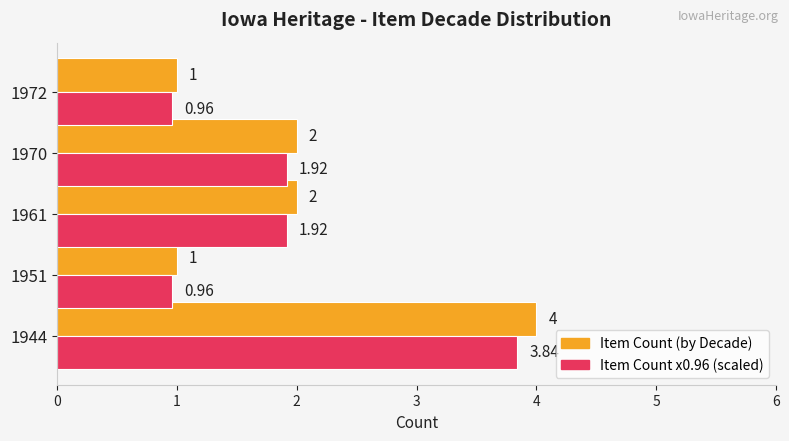

What is the smallest value displayed?

1.0